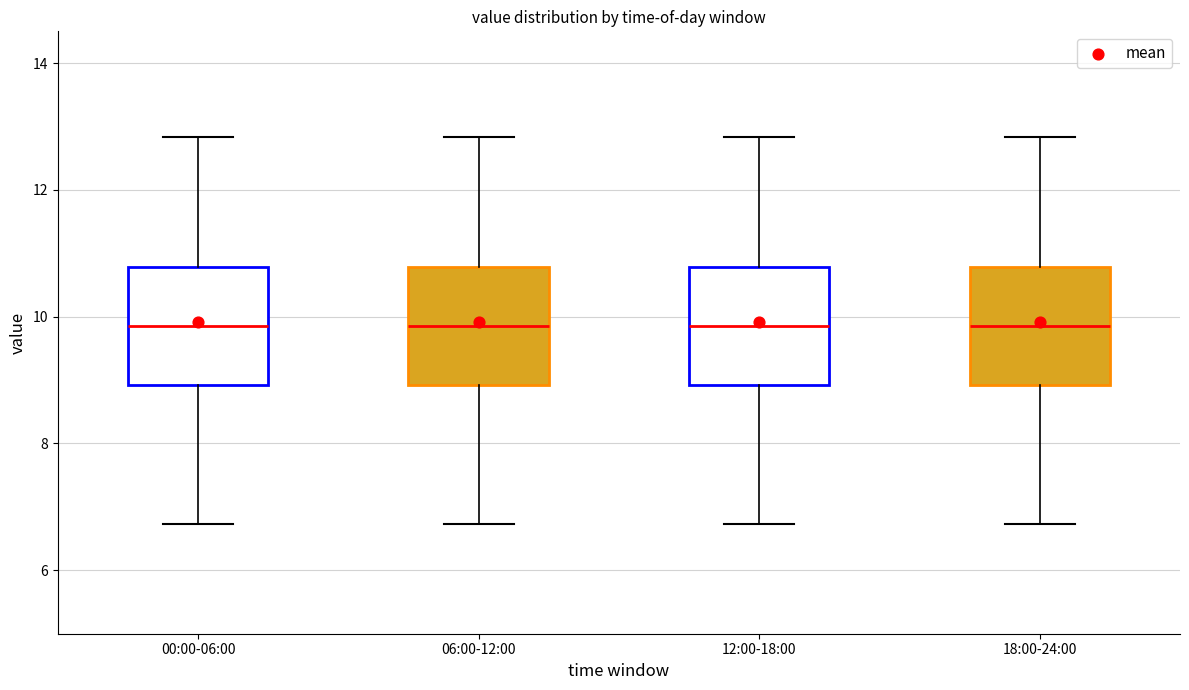

Where is the lower edge of the box for 06:00-12:00 on the y-axis? The values are not printed on the chart, so give them approximately, as read against the axis.

9.0